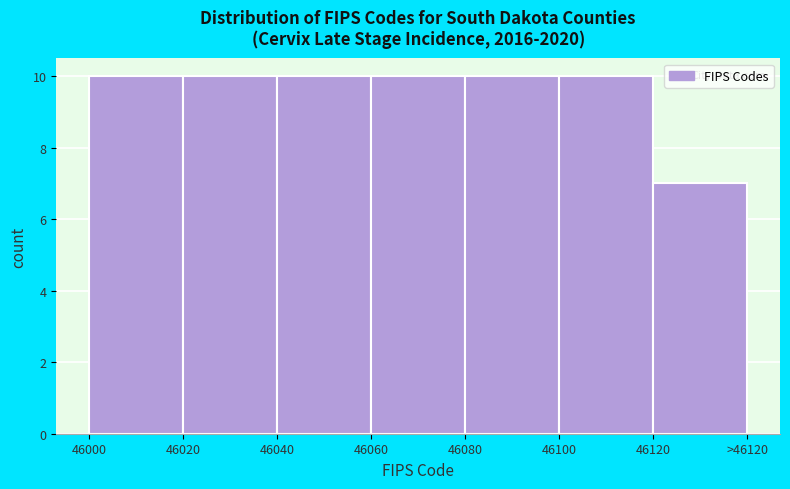

Reading left to right, extract all data points from this chart.

46000=10	46020=10	46040=10	46060=10	46080=10	46100=10	46120=7